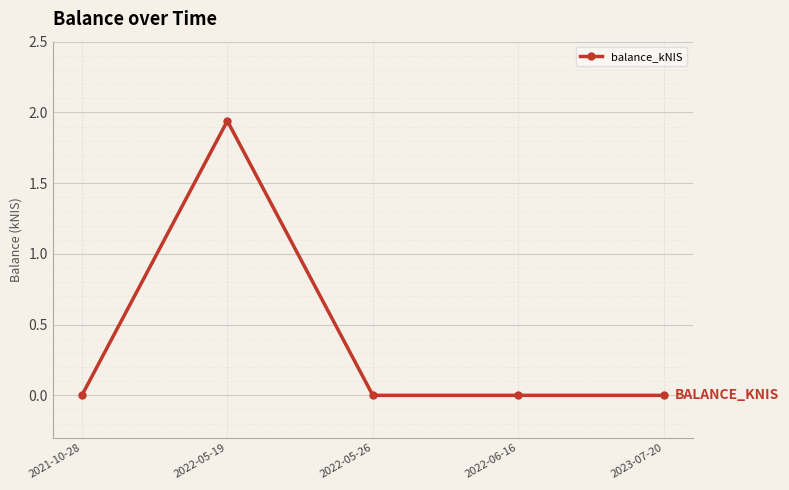

What position from the right is 2022-05-19?

4